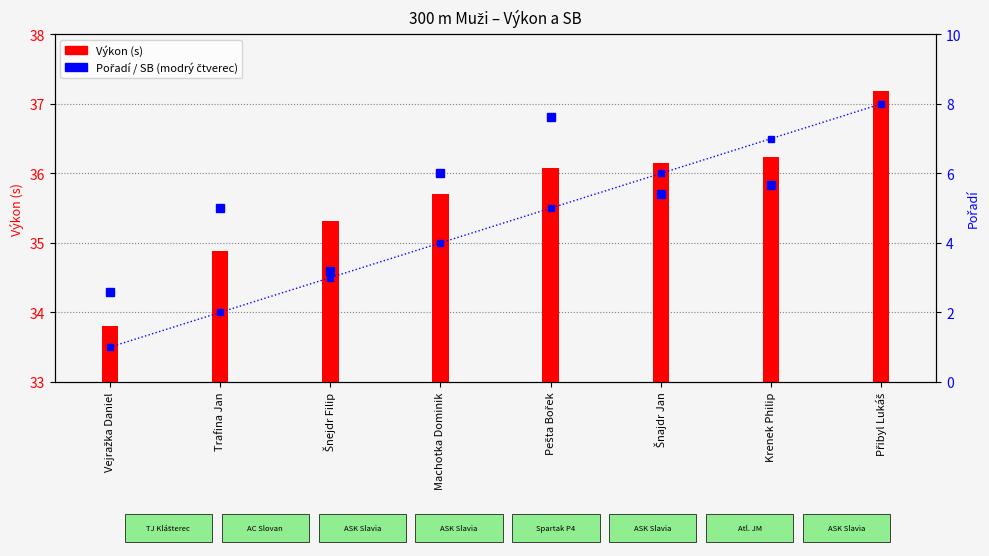

How many data points does each series have?

8